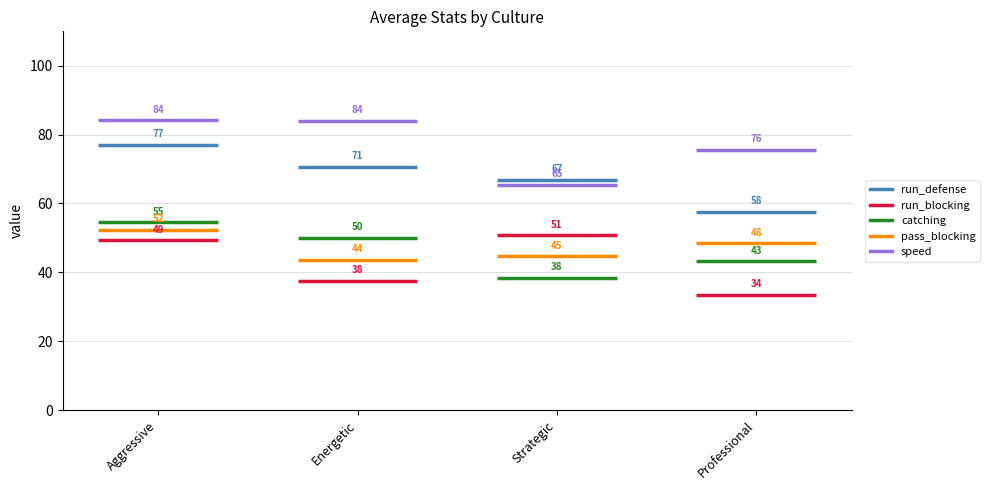

What are all the series names shown in the legend?

run_defense, run_blocking, catching, pass_blocking, speed